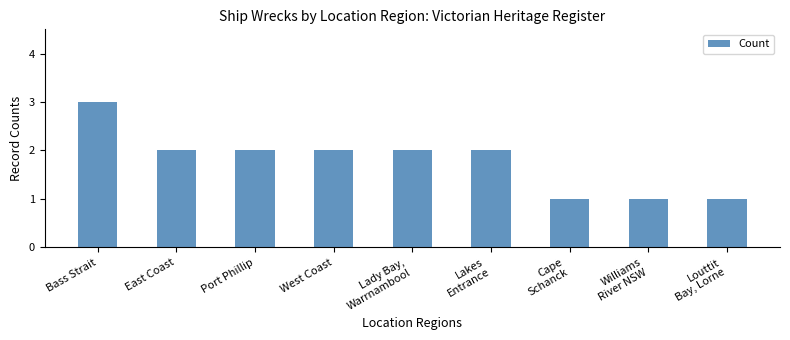

Which has a higher value, East Coast or Cape
Schanck?

East Coast